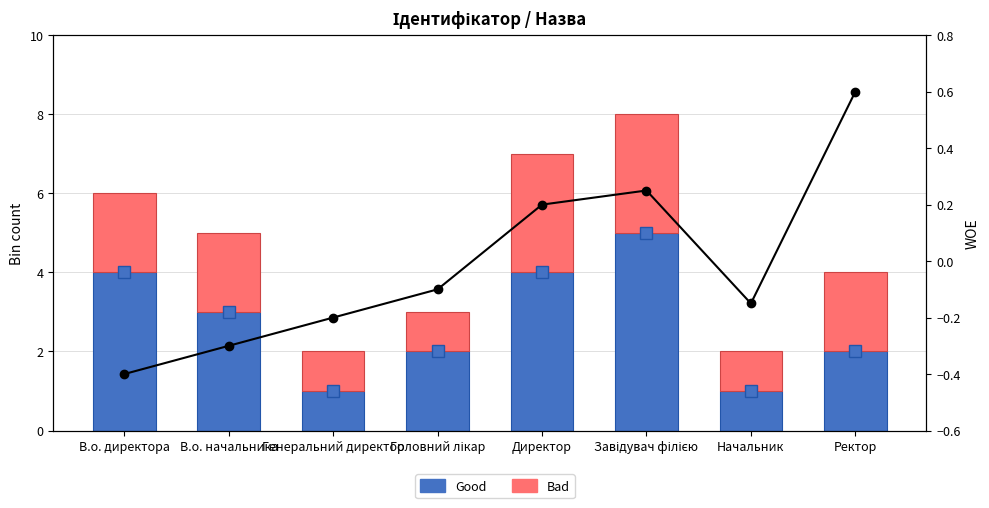

What is the value of the WOE bar at the 8th from the left?

0.6